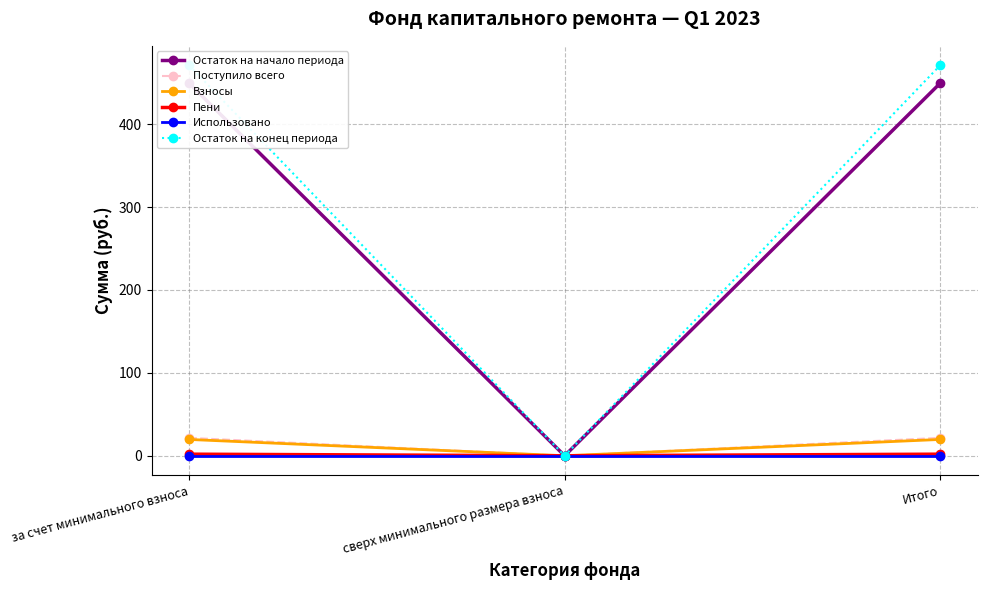

The value of Остаток на конец периода at за счет минимального взноса is 470.9. True or false?

True